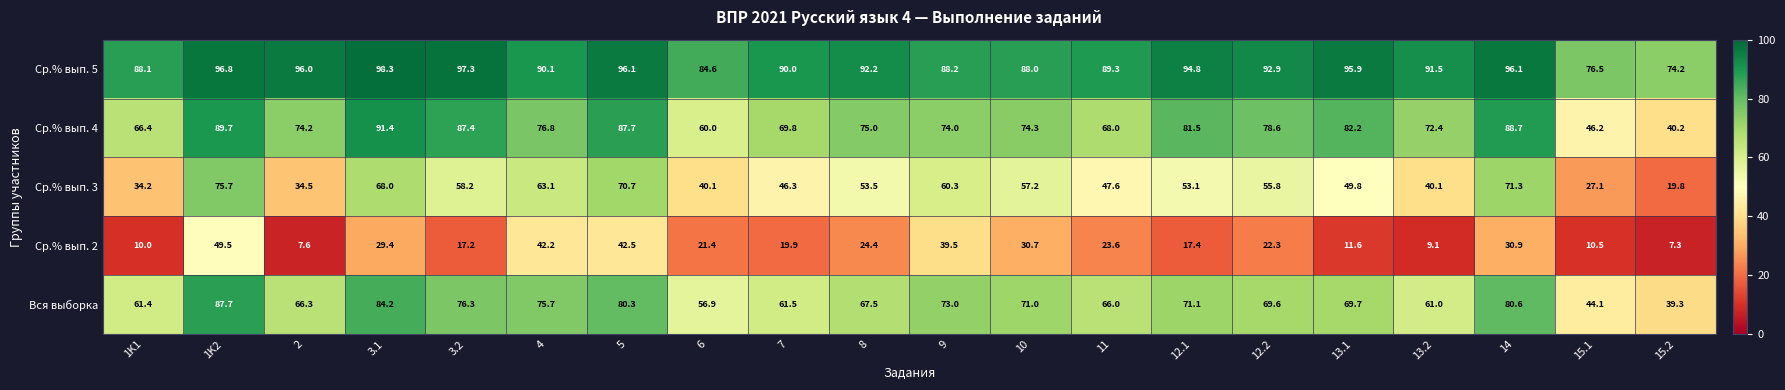

The Вся выборка series shows 31.6 at 8. True or false?

False